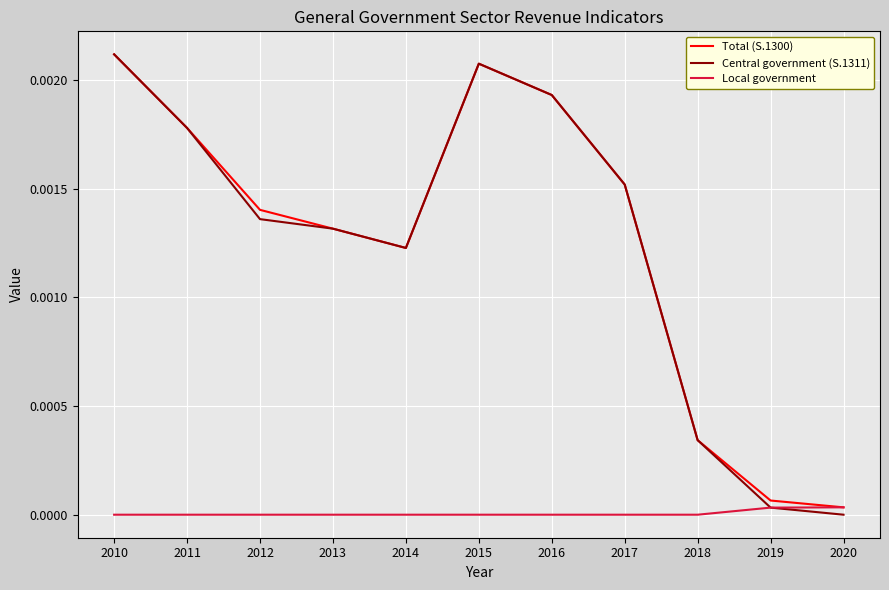

Which series has the widest spread of values?

Central government (S.1311)